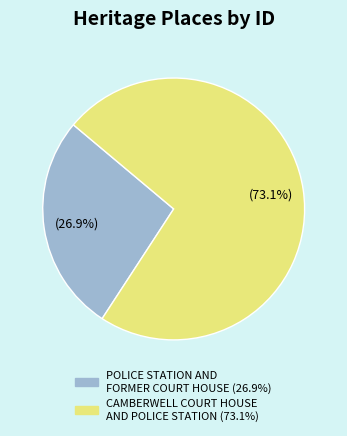

To the nearest percent, what is the average slice percentage?

50%